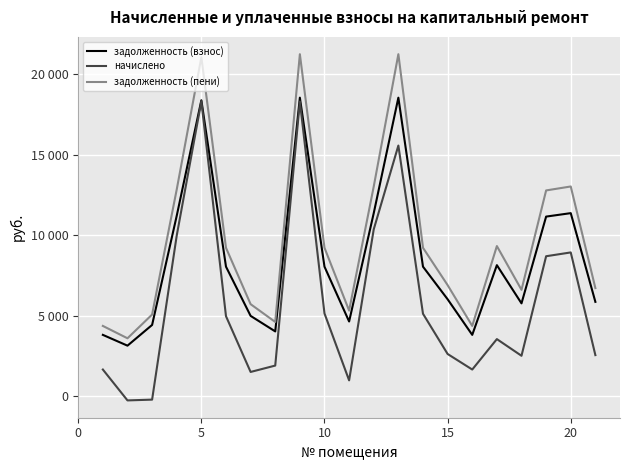

Rank the series by their average value, from highest to lowest.

задолженность (пени), задолженность (взнос), начислено